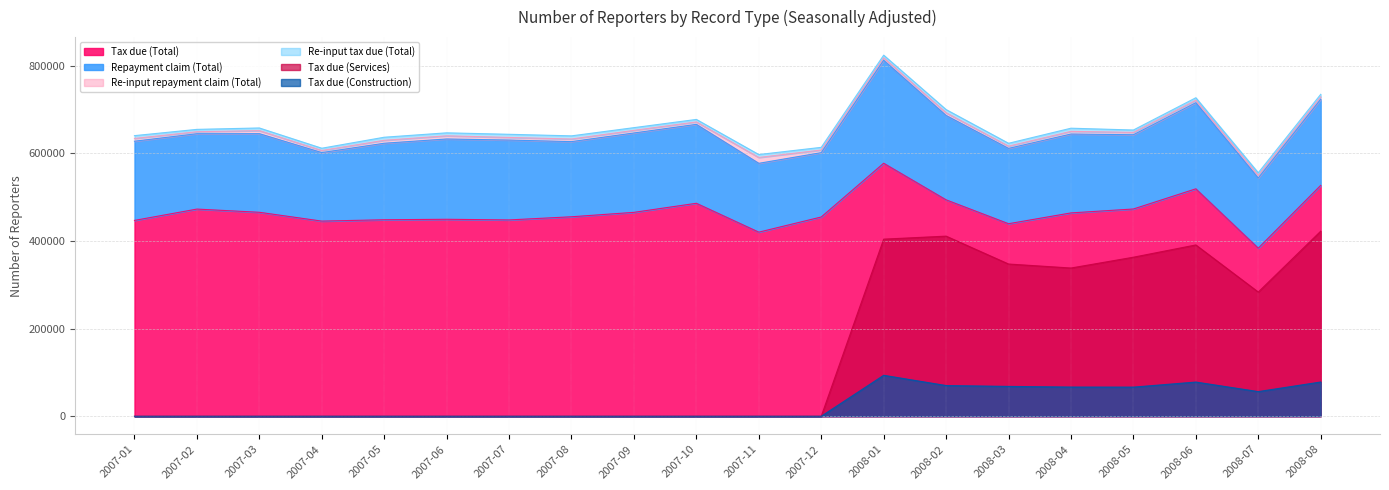

The Tax due (Total) series shows 473170 at 2008-05. True or false?

True